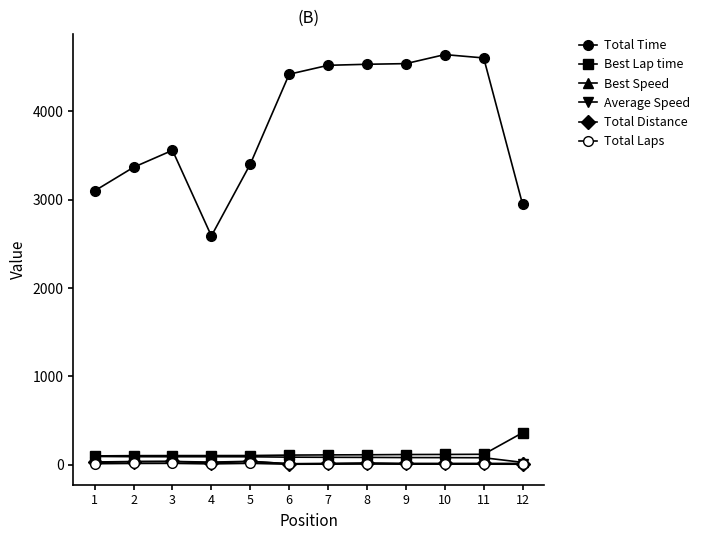

Which series has the widest spread of values?

Total Time